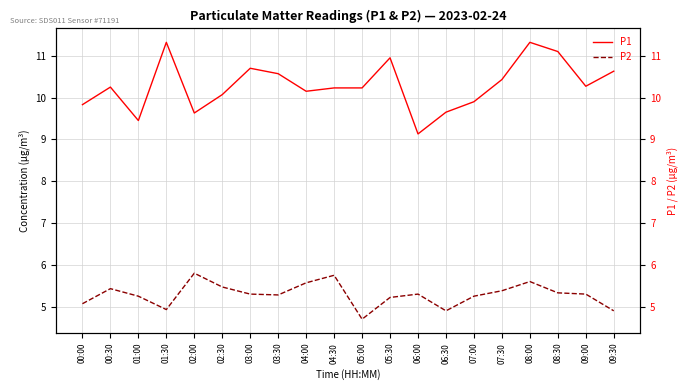

What is the highest value of the P1 series?

11.3